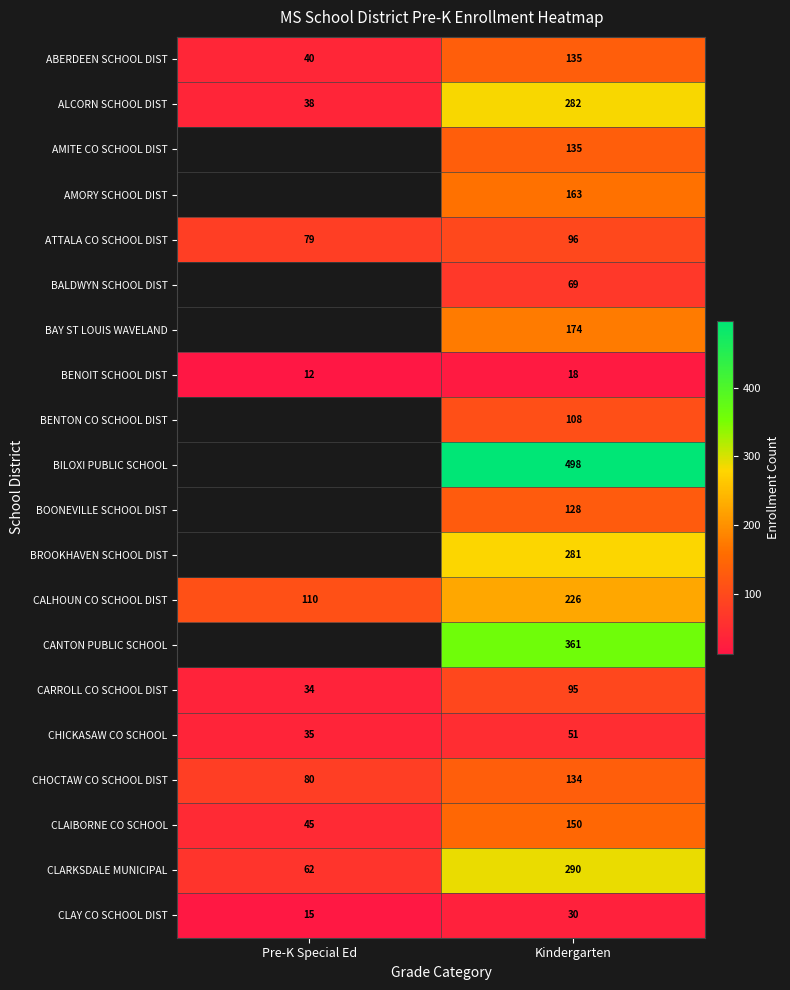

How many data points in BENOIT SCHOOL DIST are less than 18?

1